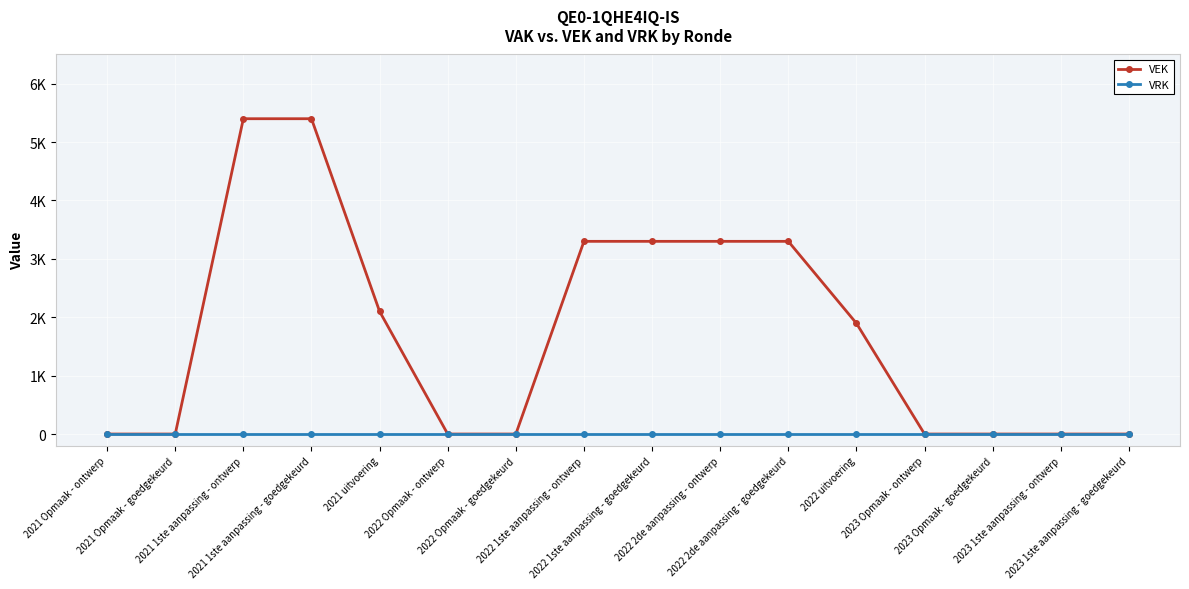

At which label does VEK reach its peak?

2021 1ste aanpassing - ontwerp